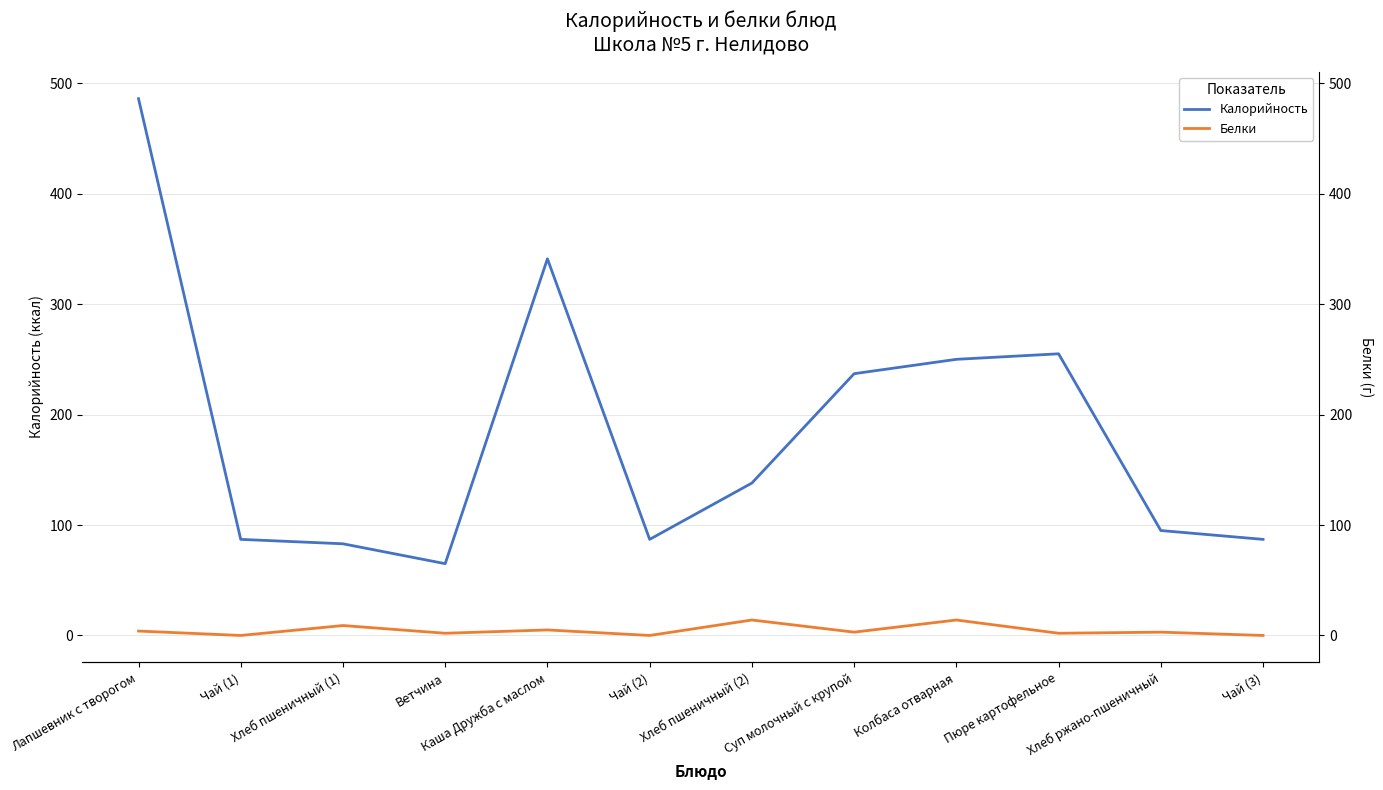

Does the chart display data point markers on the line(s)?

No